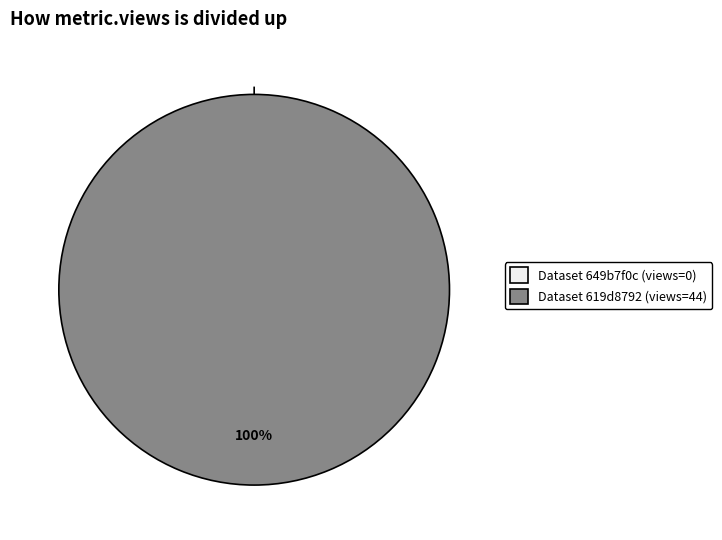

Do 619d8792078190068fc063ca and 649b7f0c078190f8a5e77189 together represent more than half of the pie?

Yes